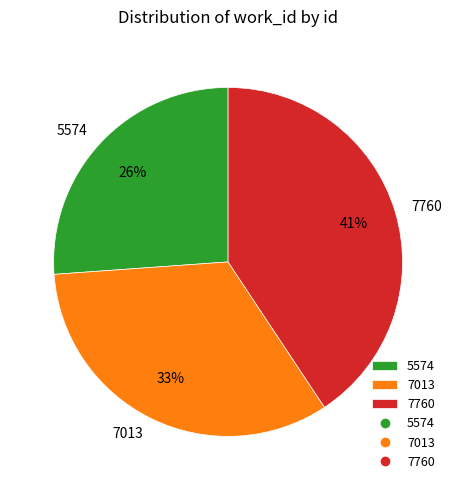

Is 5574 the majority of the pie?

No